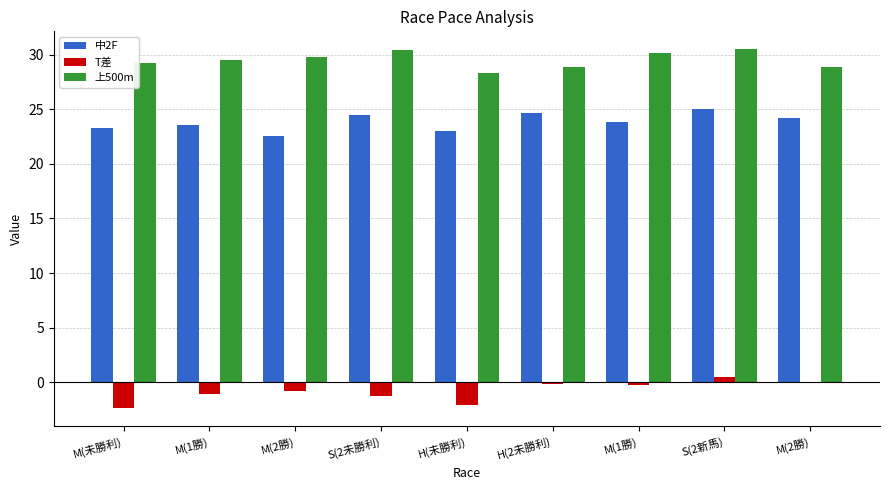

At which label does T差 reach its peak?

S(2新馬)